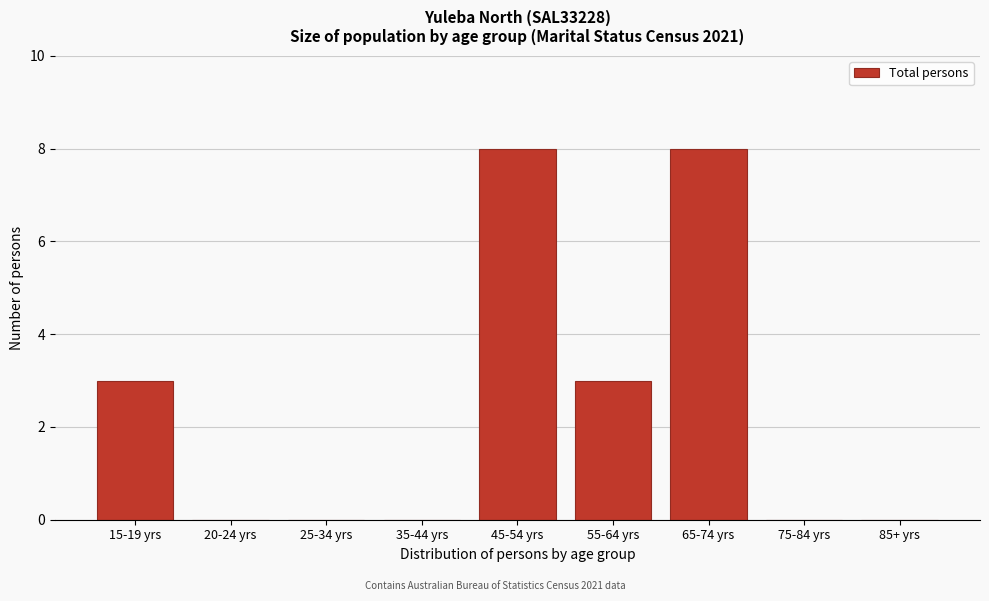

Reading left to right, what are all the values shown in this chart?

15-19 yrs=3	20-24 yrs=0	25-34 yrs=0	35-44 yrs=0	45-54 yrs=8	55-64 yrs=3	65-74 yrs=8	75-84 yrs=0	85+ yrs=0